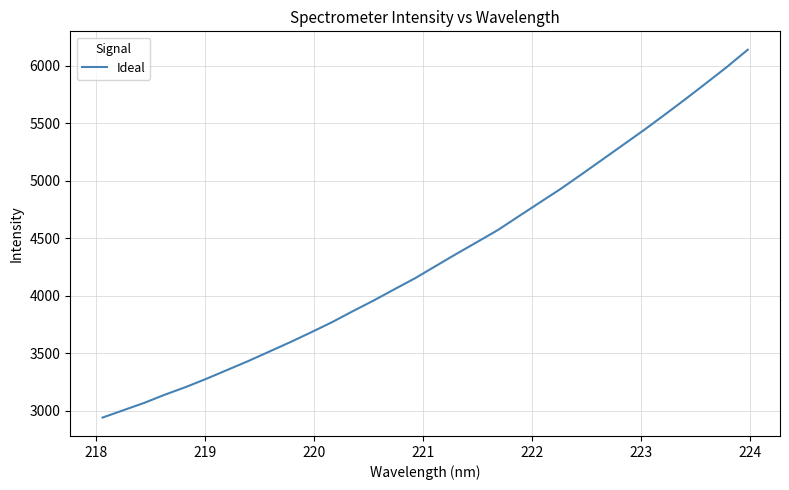

What is the smallest value displayed?

2938.6